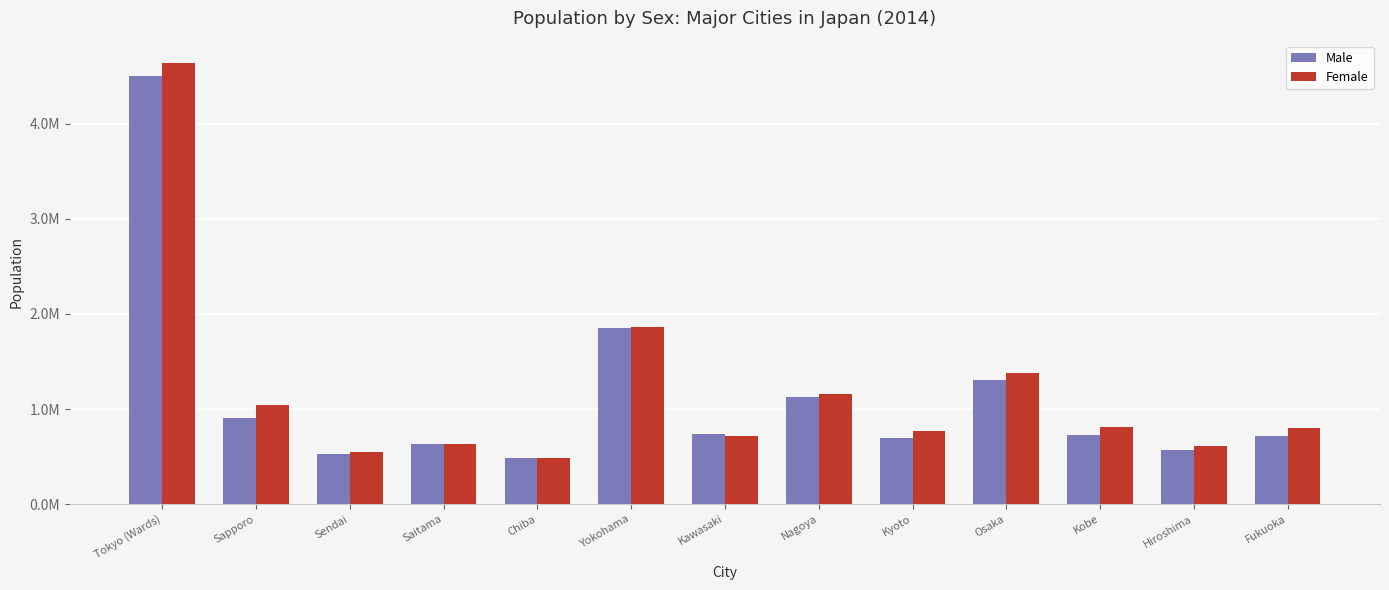

Which category has the lowest value across all series?

Chiba